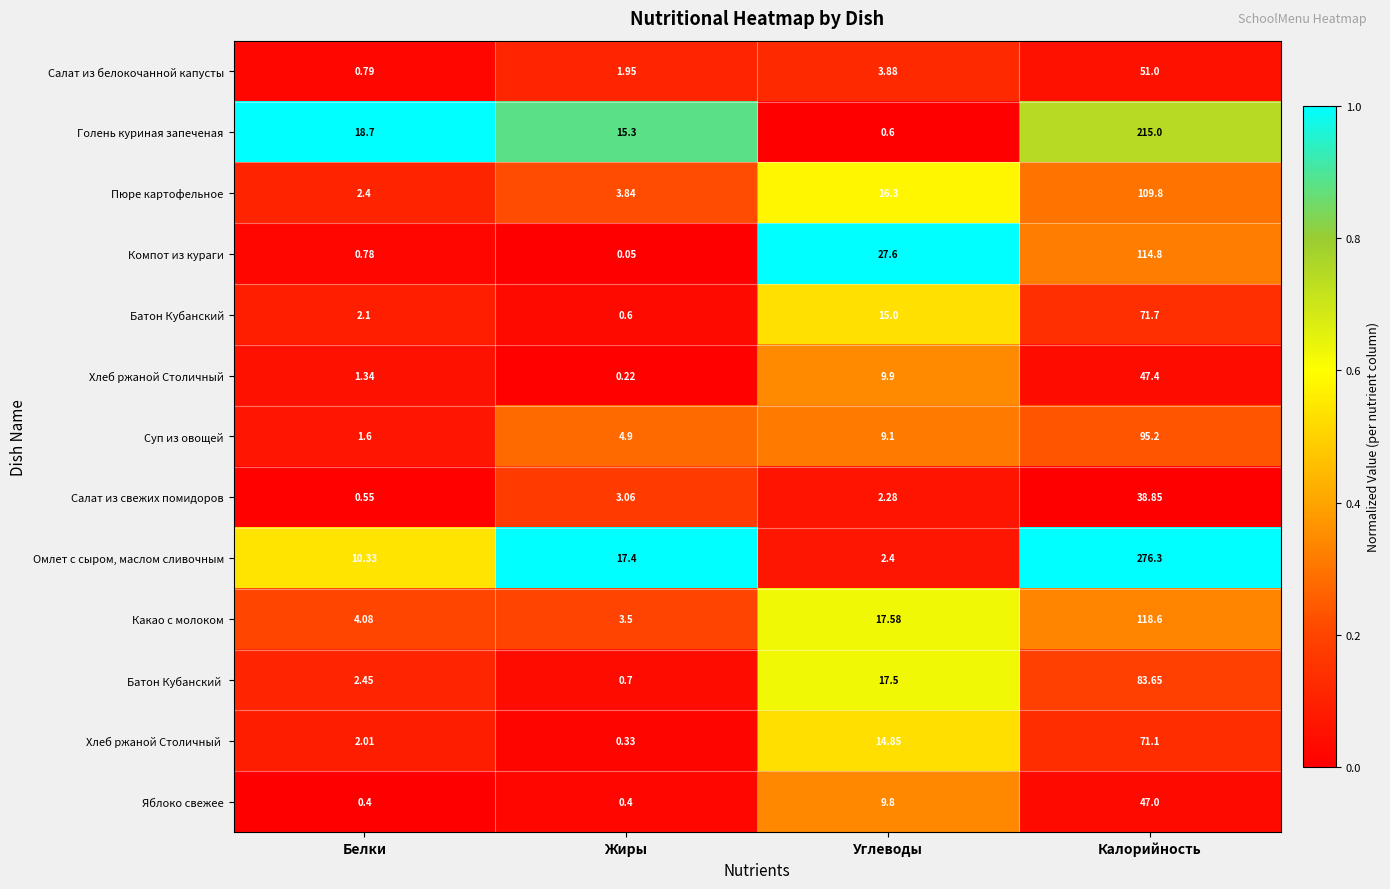

At which category does the chart reach its minimum across all series?

Жиры